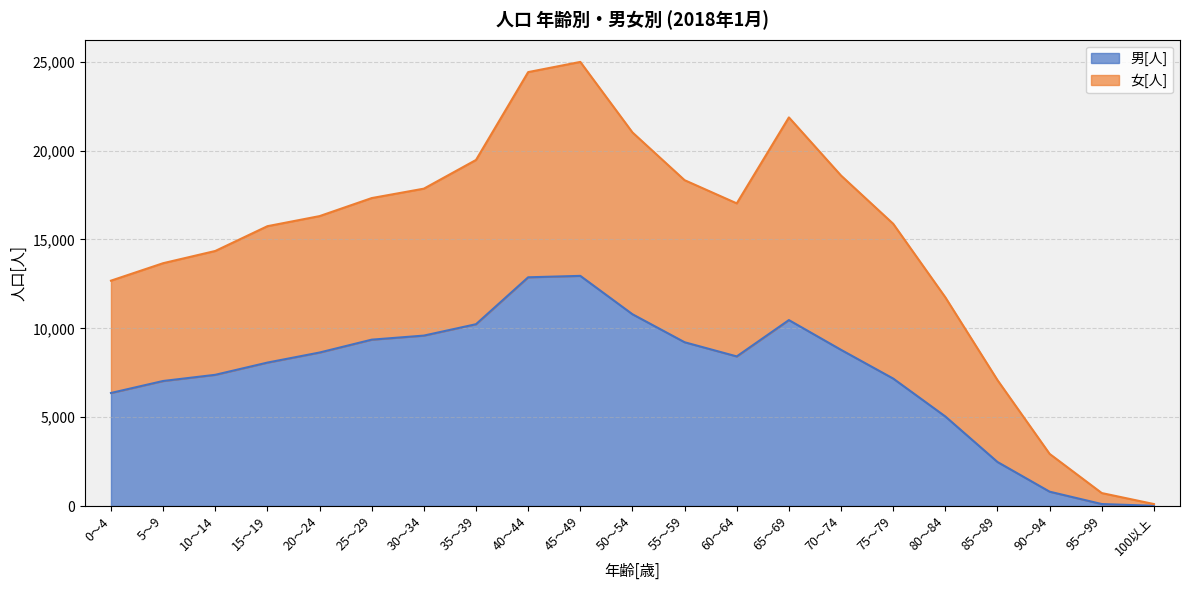

What is the maximum value for 男[人]?

12951